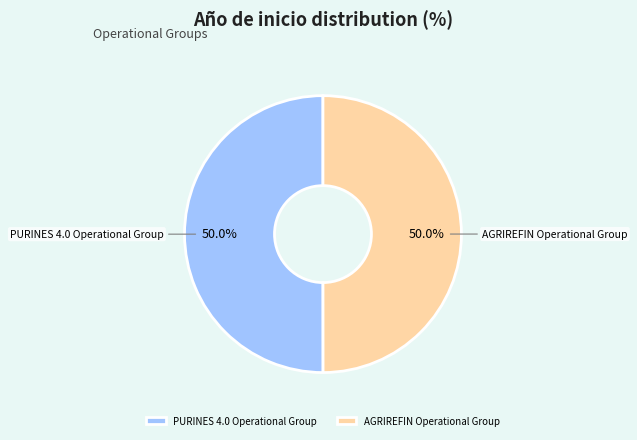

How many slices are in this pie chart?

2